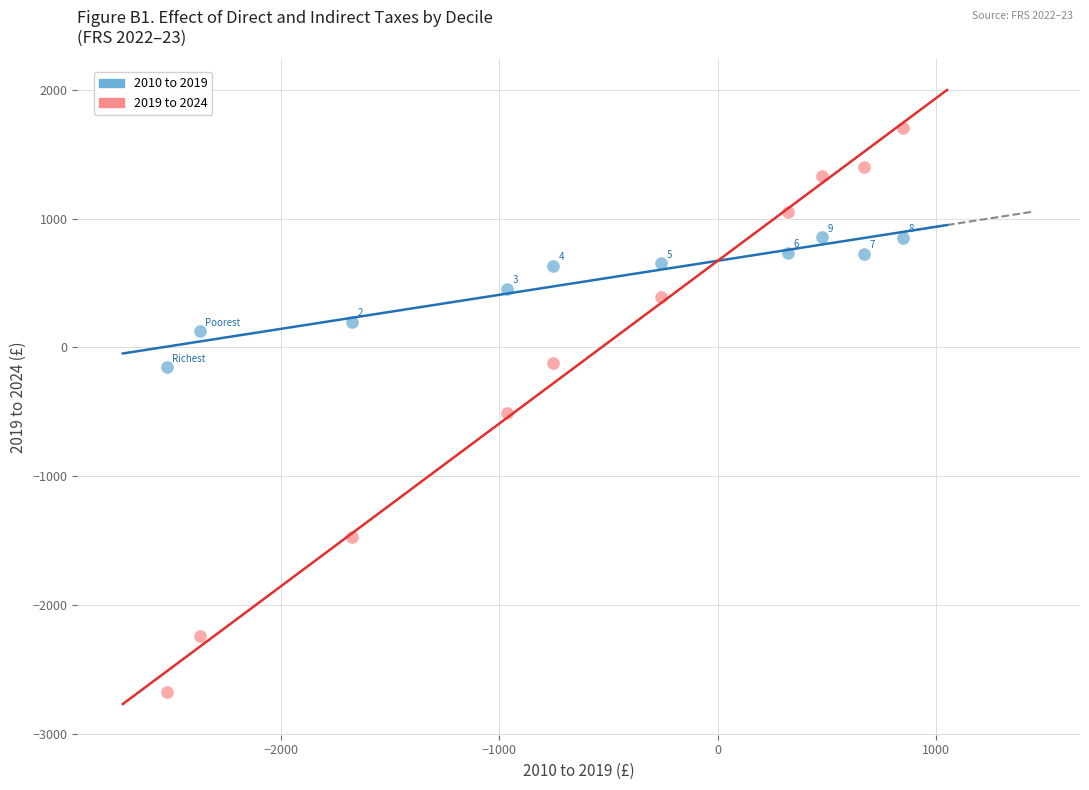

Across all data points, what is the range of Y values (max minus min)?

4378.8